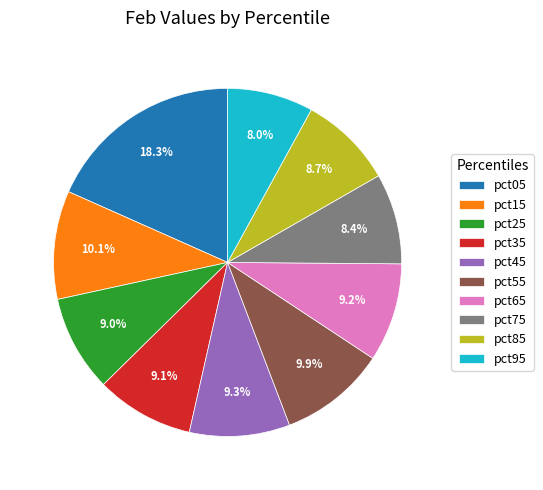

Which slice is the largest?

pct05